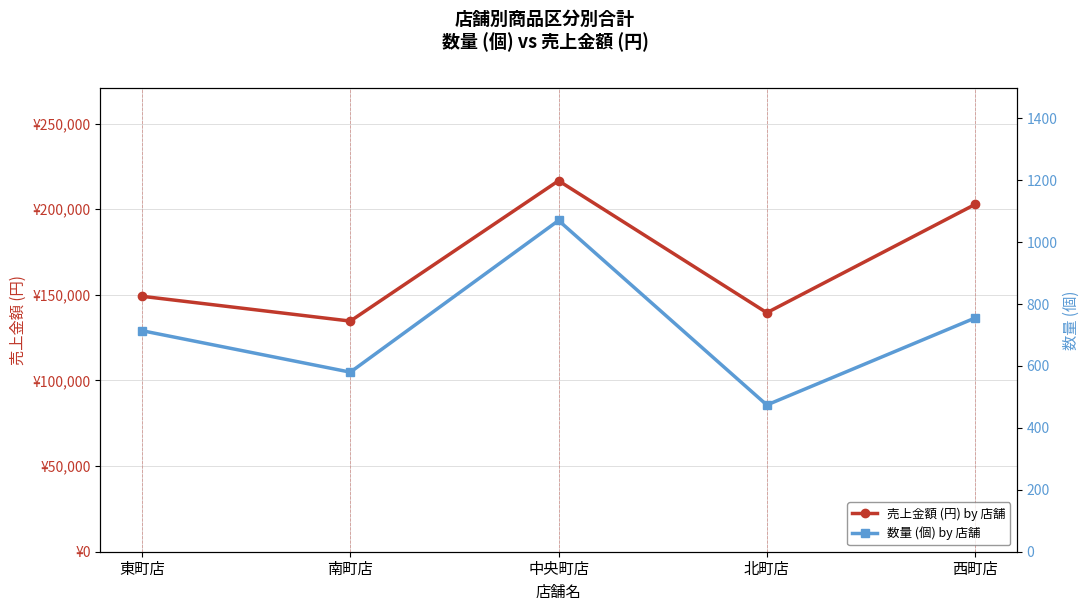

Is it true that 売上金額 (円) by 店舗 equals 77530 at 南町店?

False